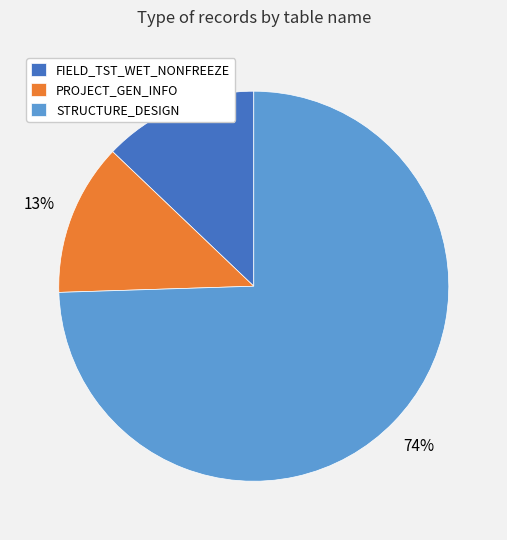

Between PROJECT_GEN_INFO and STRUCTURE_DESIGN, which is larger?

STRUCTURE_DESIGN